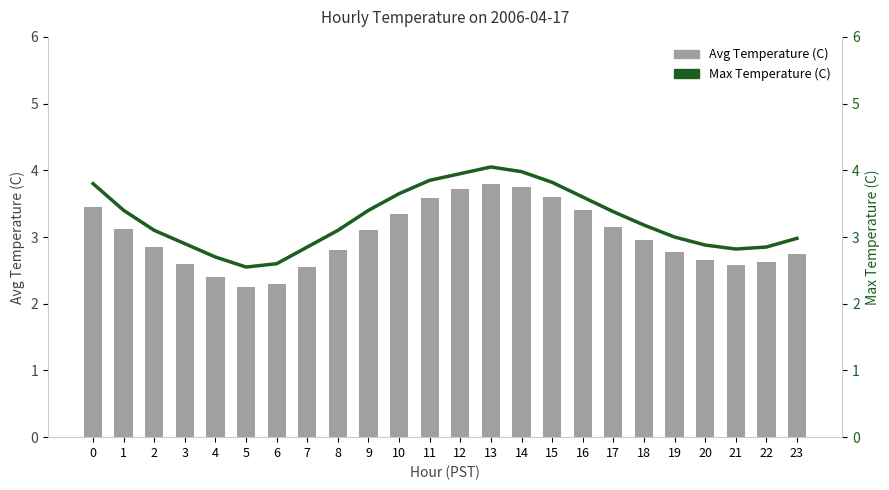

What is the difference between the highest and lowest values at 12?

0.2